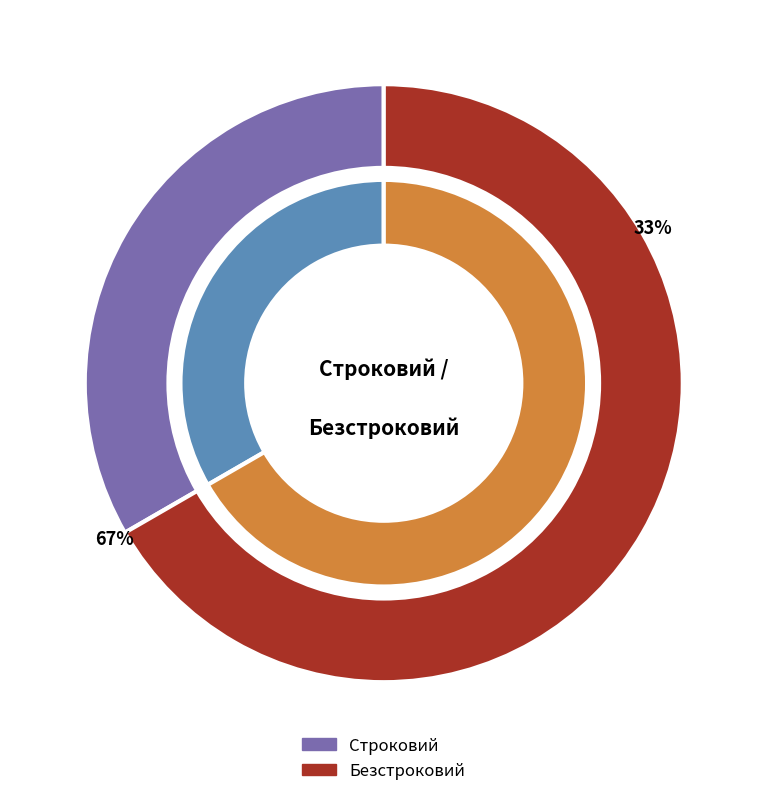

Which slice is the largest?

Безстроковий